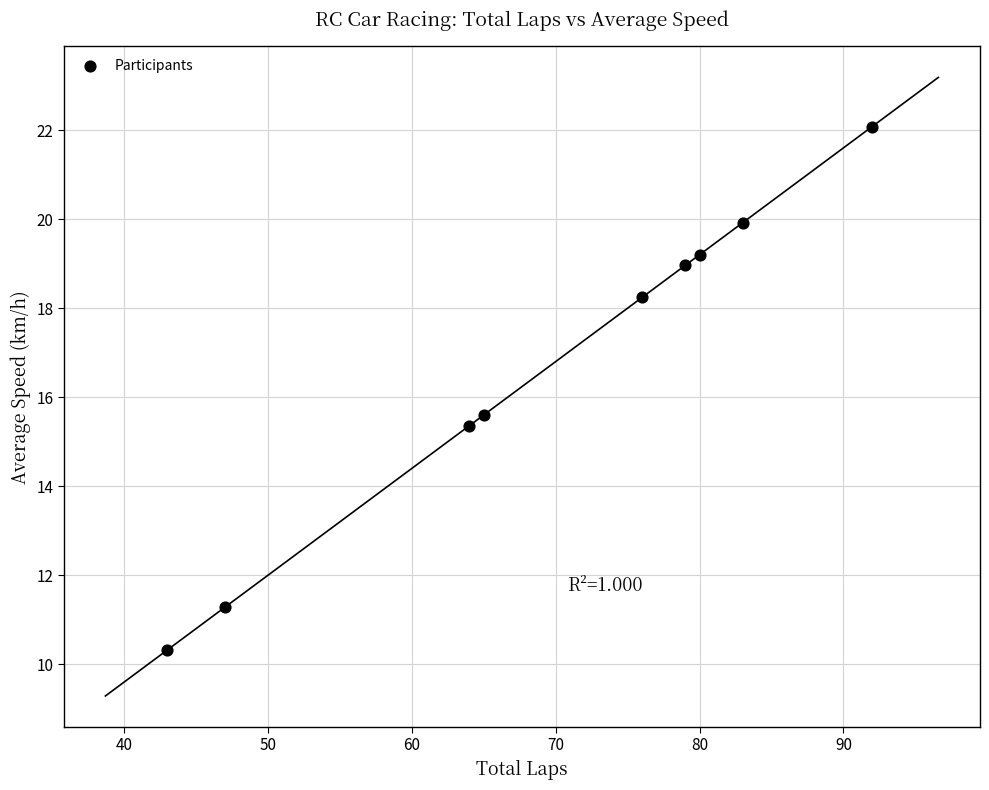

What Y value in the scatter plot is closest to 16?

15.6